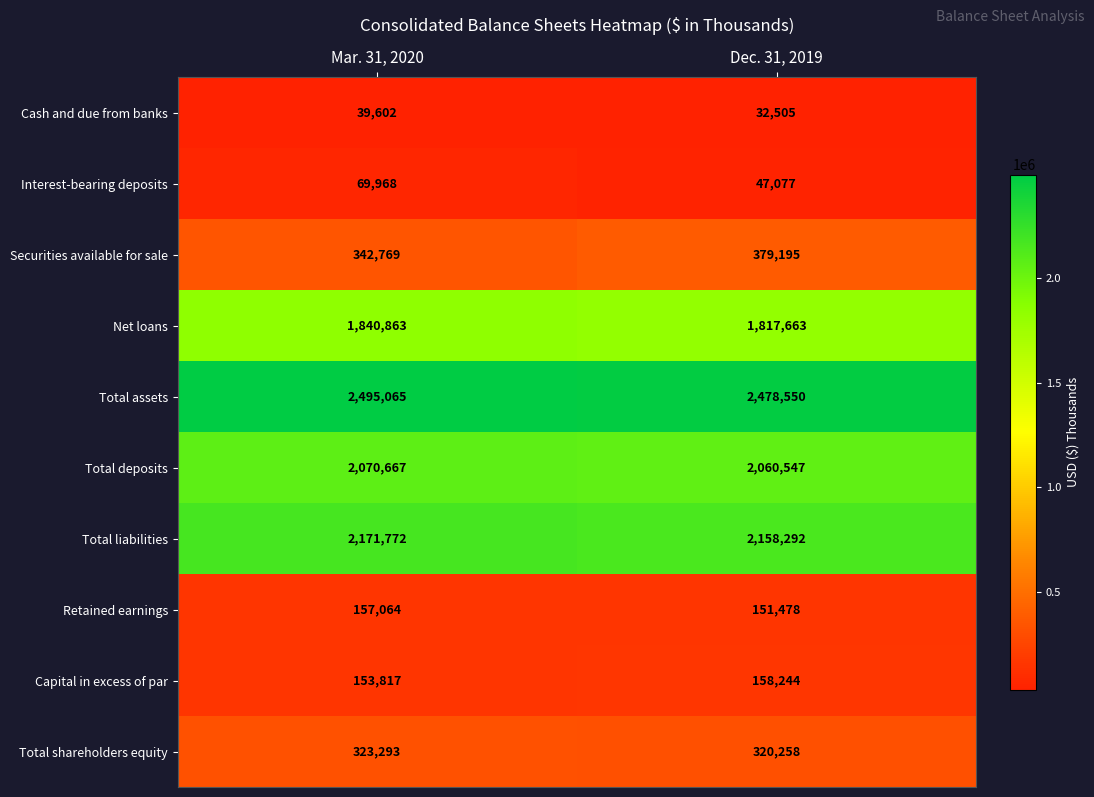

At which category is the sum across all series the highest?

Mar. 31, 2020